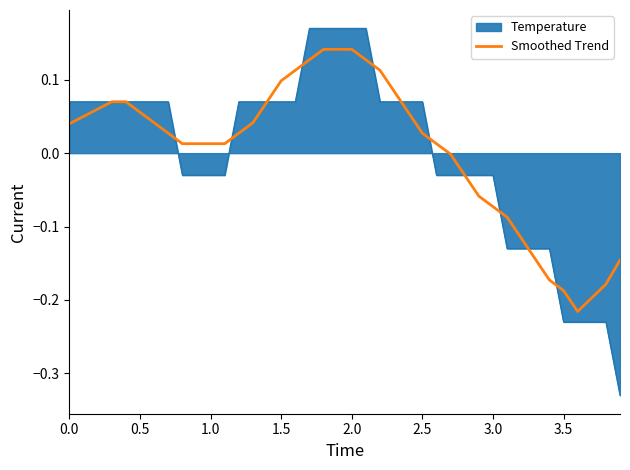

Rank the series by their maximum value, from highest to lowest.

Temperature, Smoothed Trend